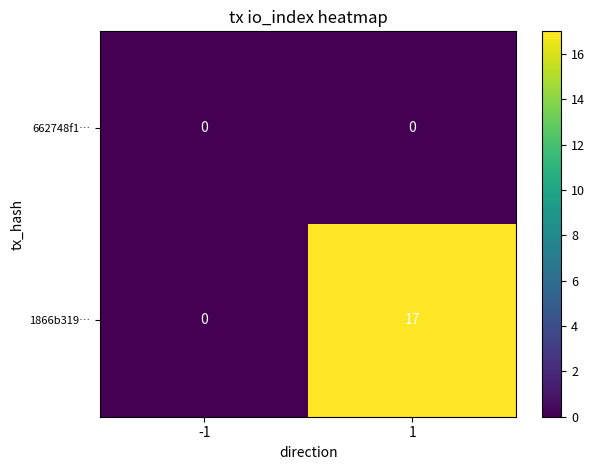

List the series in order of their overall mean, highest first.

1866b319…, 662748f1…